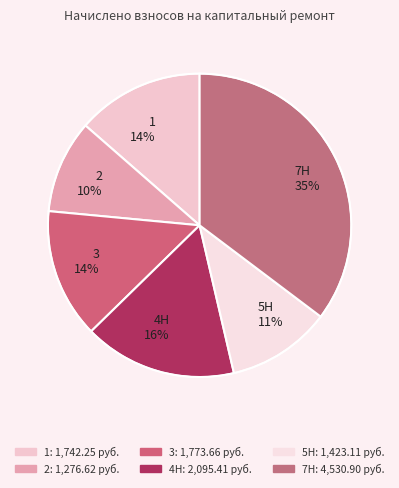

Which slice is the smallest?

2